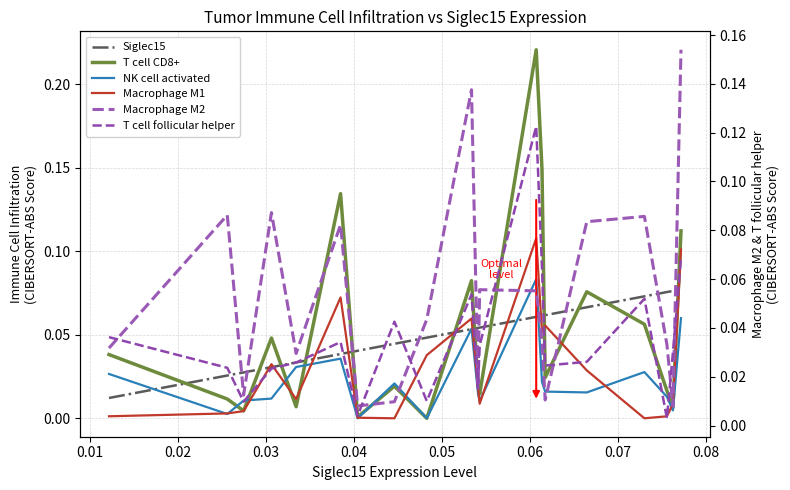

Which series has the largest total across all categories?

Macrophage M2